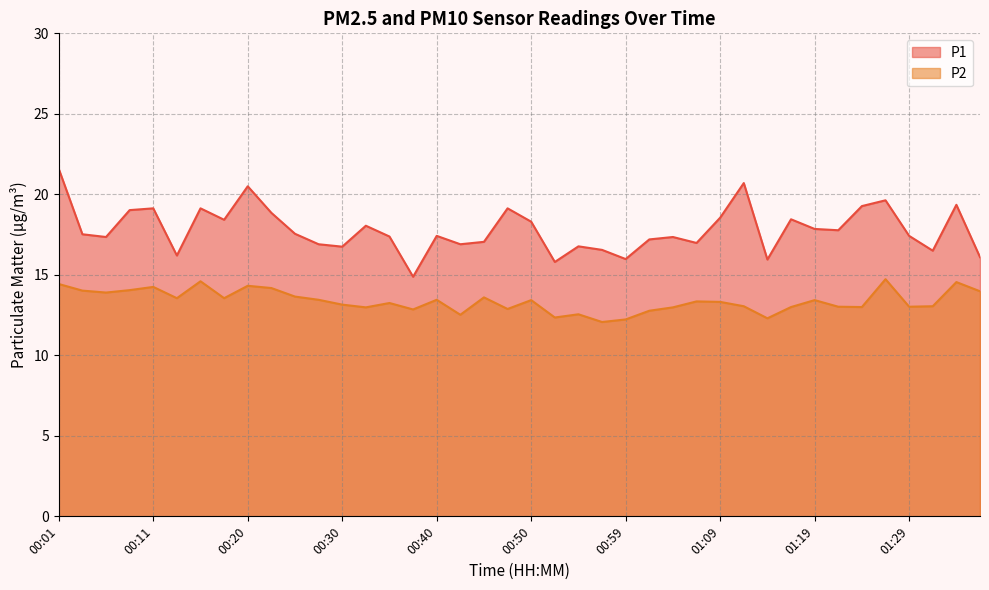

Which series has the largest total across all categories?

P1